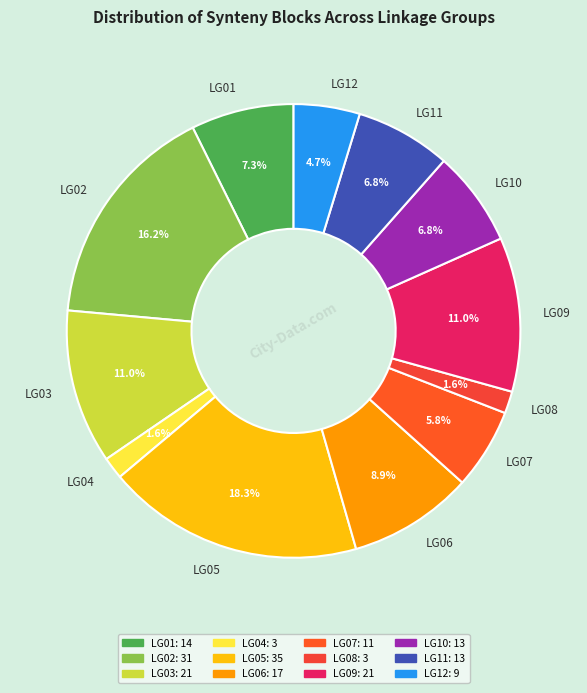

To the nearest percent, what percentage of the pie is LG05?

18%